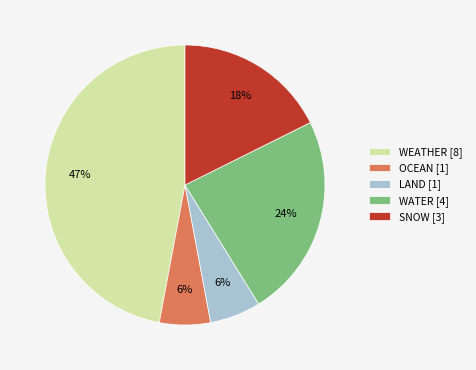

Combined, do WEATHER [8] and WATER [4] account for over 50%?

Yes